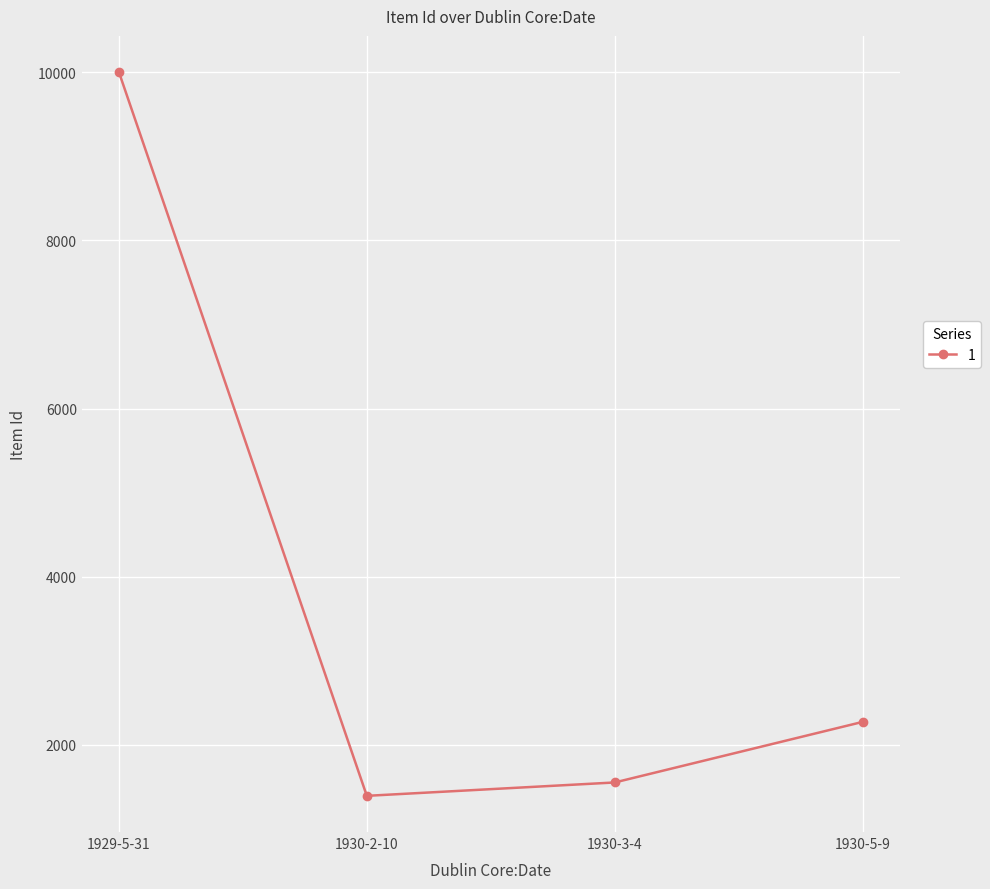

What is the difference between the values at 1930-2-10 and 1929-5-31?

8605